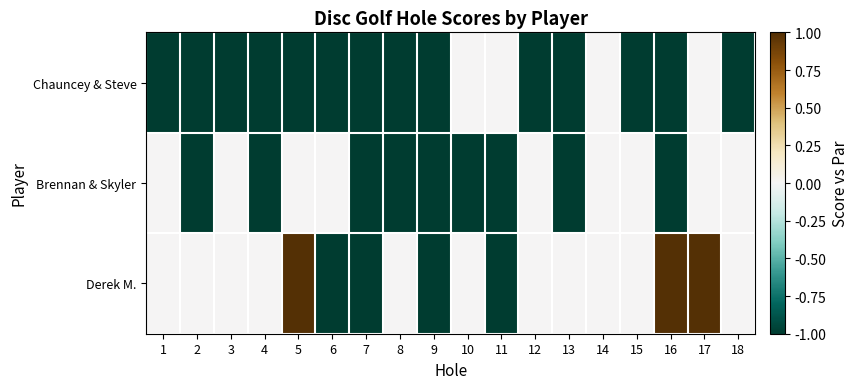

List the series in order of their overall mean, lowest first.

Chauncey & Steve, Brennan & Skyler, Derek M.